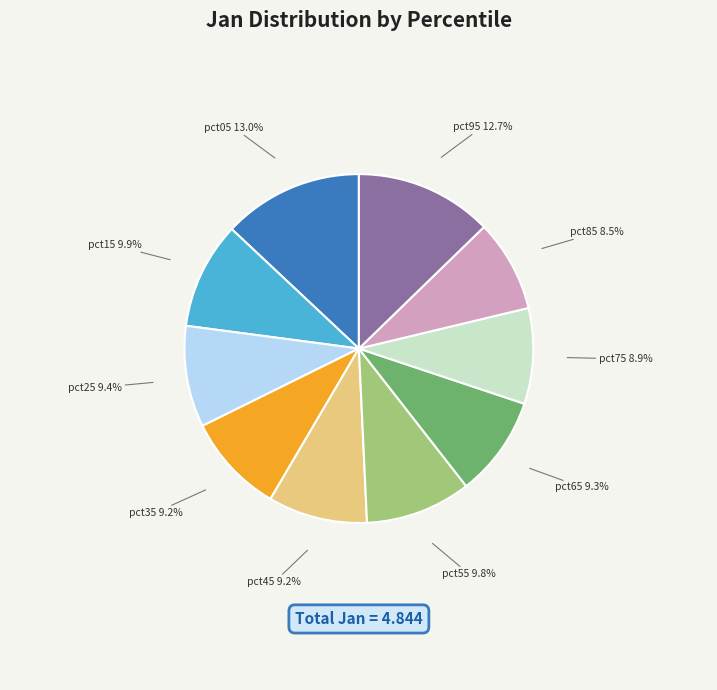

Is there any slice that represents more than half of the pie?

No